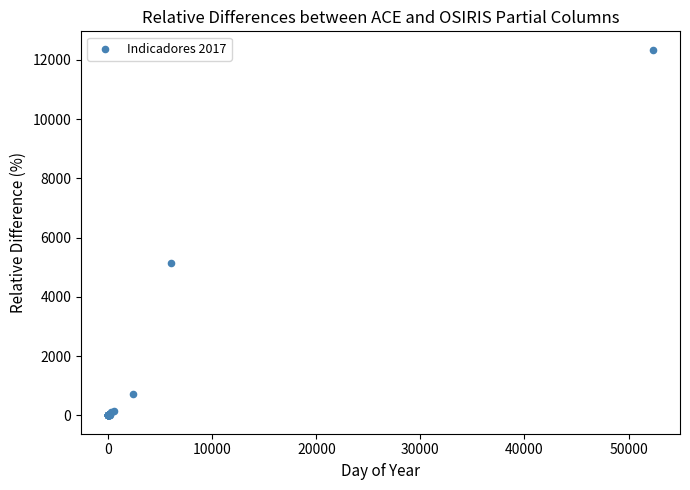

What Y value in the scatter plot is closest to 6171?

5136.0